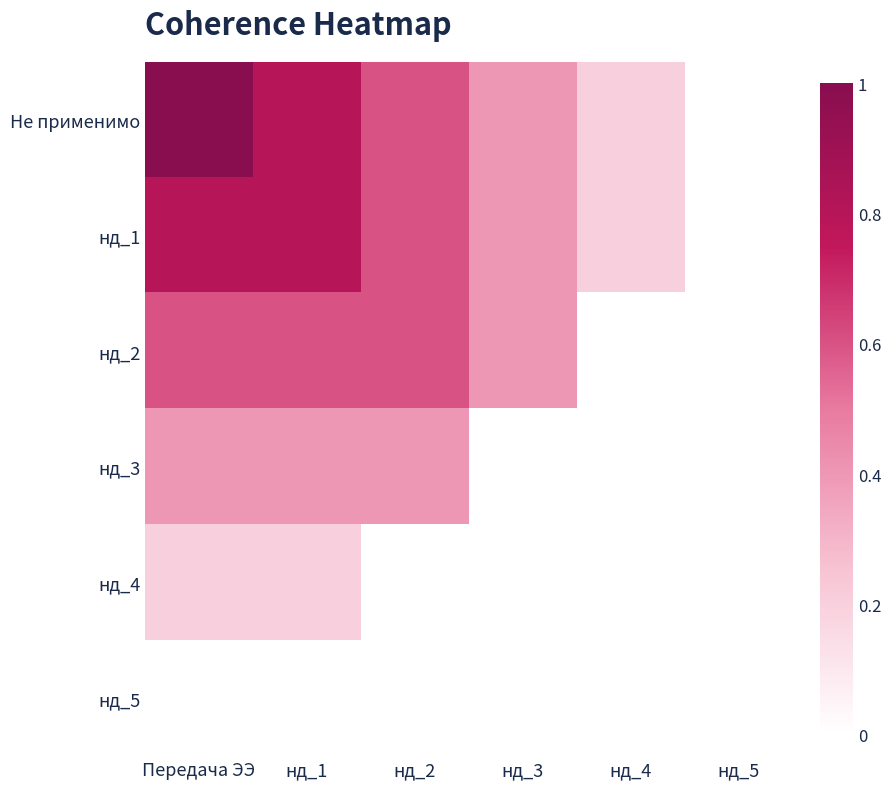

Reading right to left, list all the values displayed in this chart.

Не применимо: нд_5=0.0	нд_4=0.2	нд_3=0.4	нд_2=0.6	нд_1=0.8	Передача ЭЭ=1.0
нд_1: нд_5=0.0	нд_4=0.2	нд_3=0.4	нд_2=0.6	нд_1=0.8	Передача ЭЭ=0.8
нд_2: нд_5=0.0	нд_4=0.2	нд_3=0.4	нд_2=0.6	нд_1=0.6	Передача ЭЭ=0.6
нд_3: нд_5=0.0	нд_4=0.2	нд_3=0.4	нд_2=0.4	нд_1=0.4	Передача ЭЭ=0.4
нд_4: нд_5=0.0	нд_4=0.2	нд_3=0.2	нд_2=0.2	нд_1=0.2	Передача ЭЭ=0.2
нд_5: нд_5=0.0	нд_4=0.0	нд_3=0.0	нд_2=0.0	нд_1=0.0	Передача ЭЭ=0.0